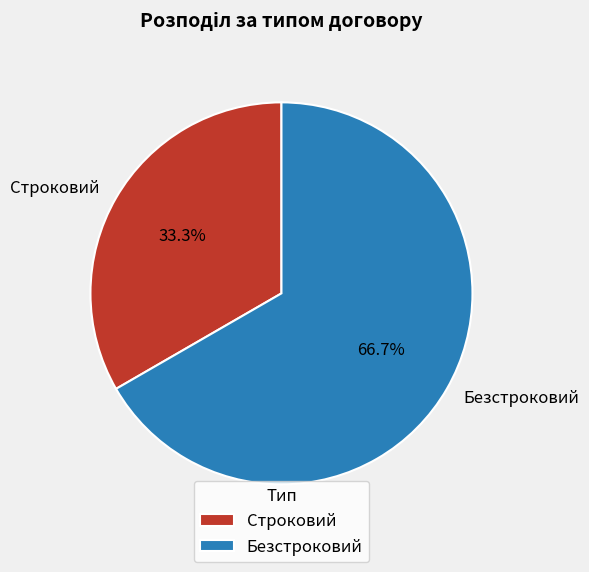

To the nearest percent, what is the difference between the largest and smallest slice percentages?

33%